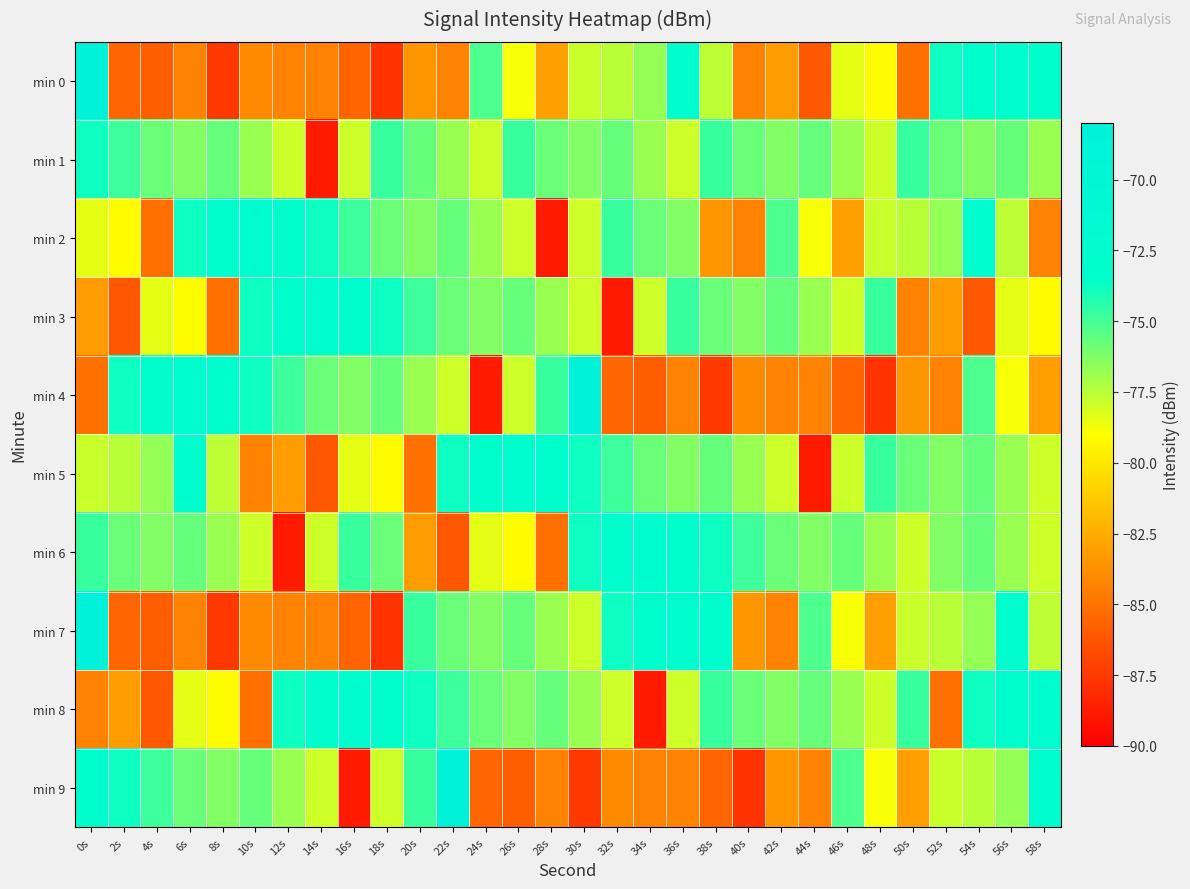

At 46s, list the series in order from largest to smallest.

min 9, min 6, min 1, min 8, min 3, min 5, min 0, min 7, min 2, min 4